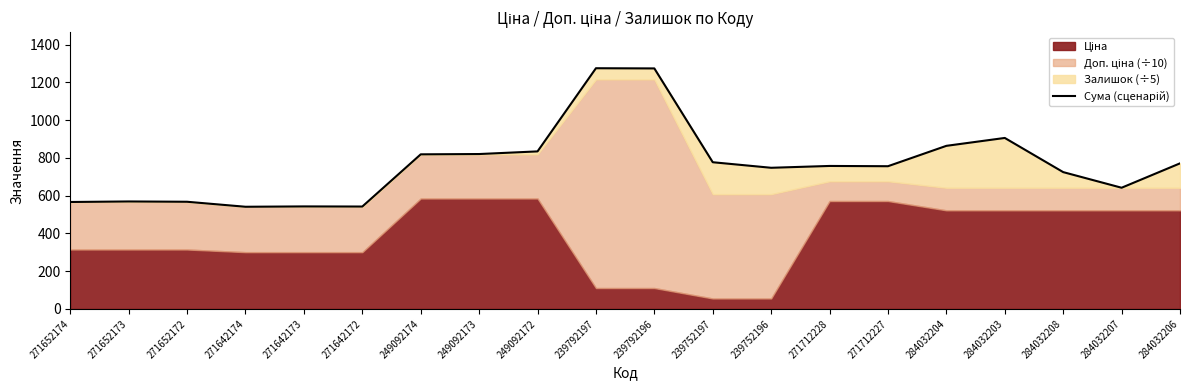

The value at 284032204 is 863.9. True or false?

True